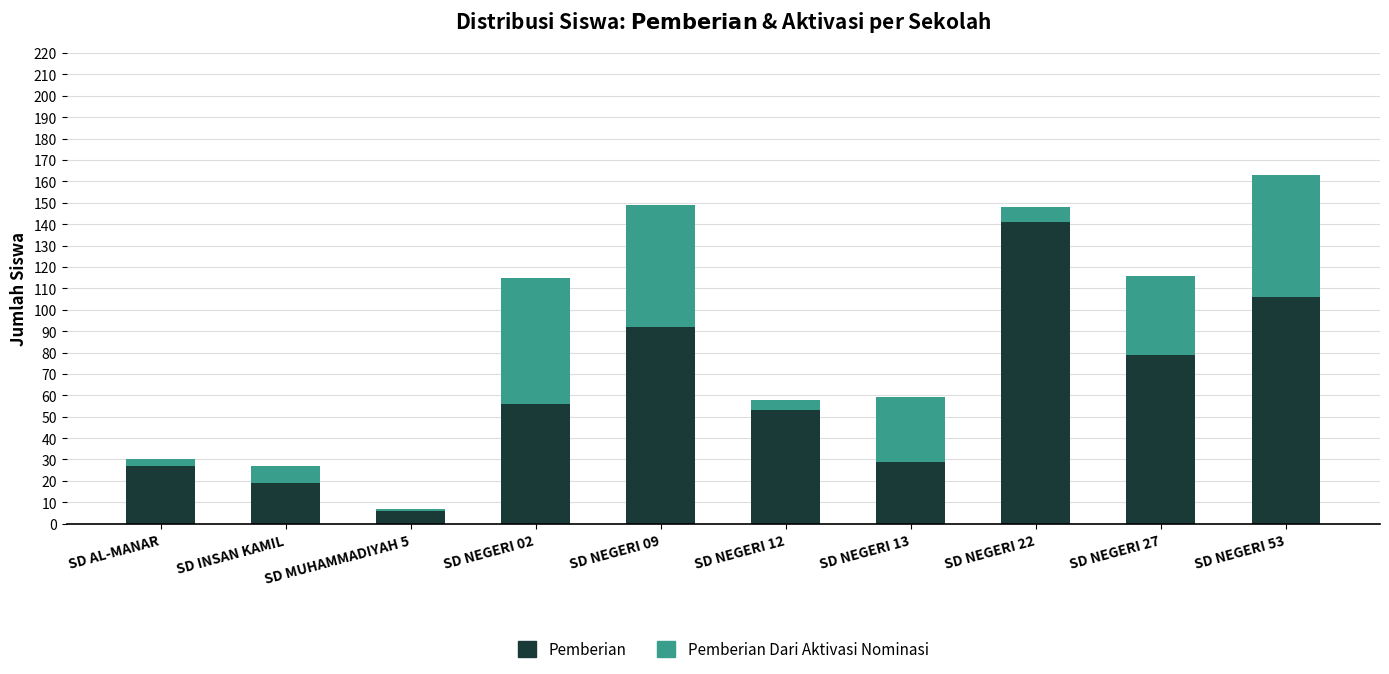

The value of Pemberian at SD NEGERI 02 is 56. True or false?

True